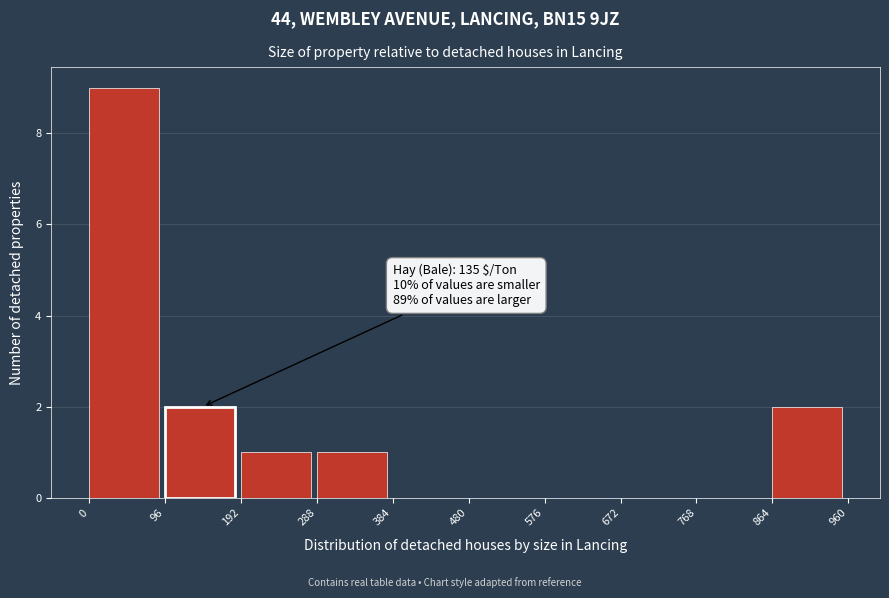

Which range on the x-axis has the tallest bar?

0 to 96